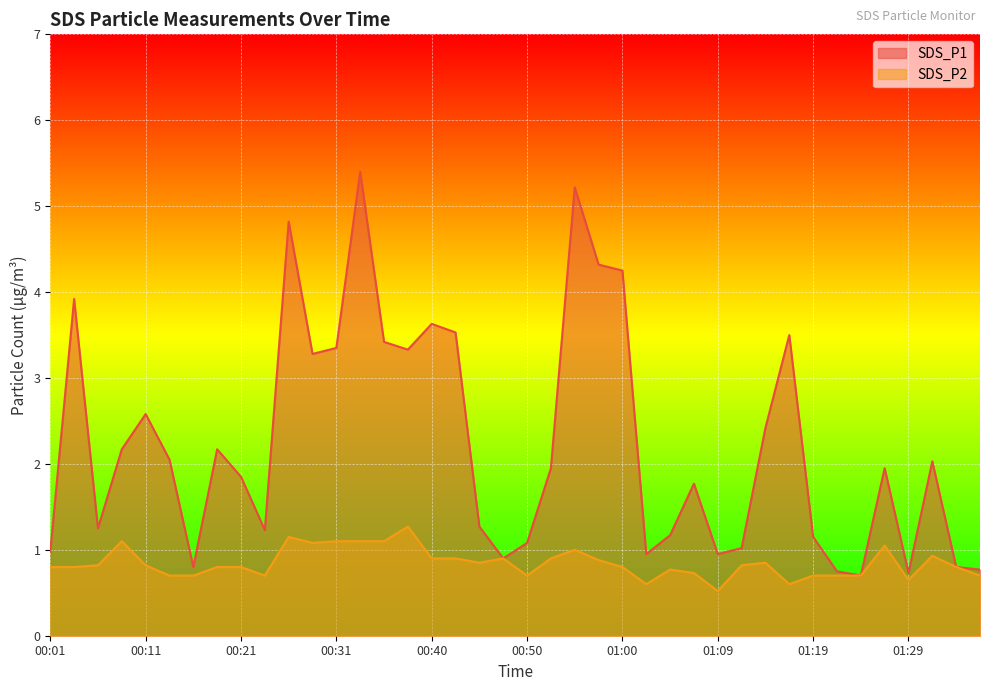

What is the value of the SDS_P2 point at the 8th from the left?

0.8